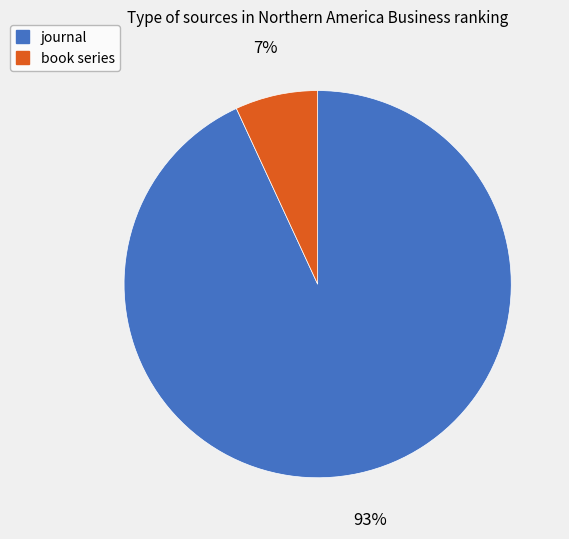

What percentage is the book series slice, to the nearest percent?

7%